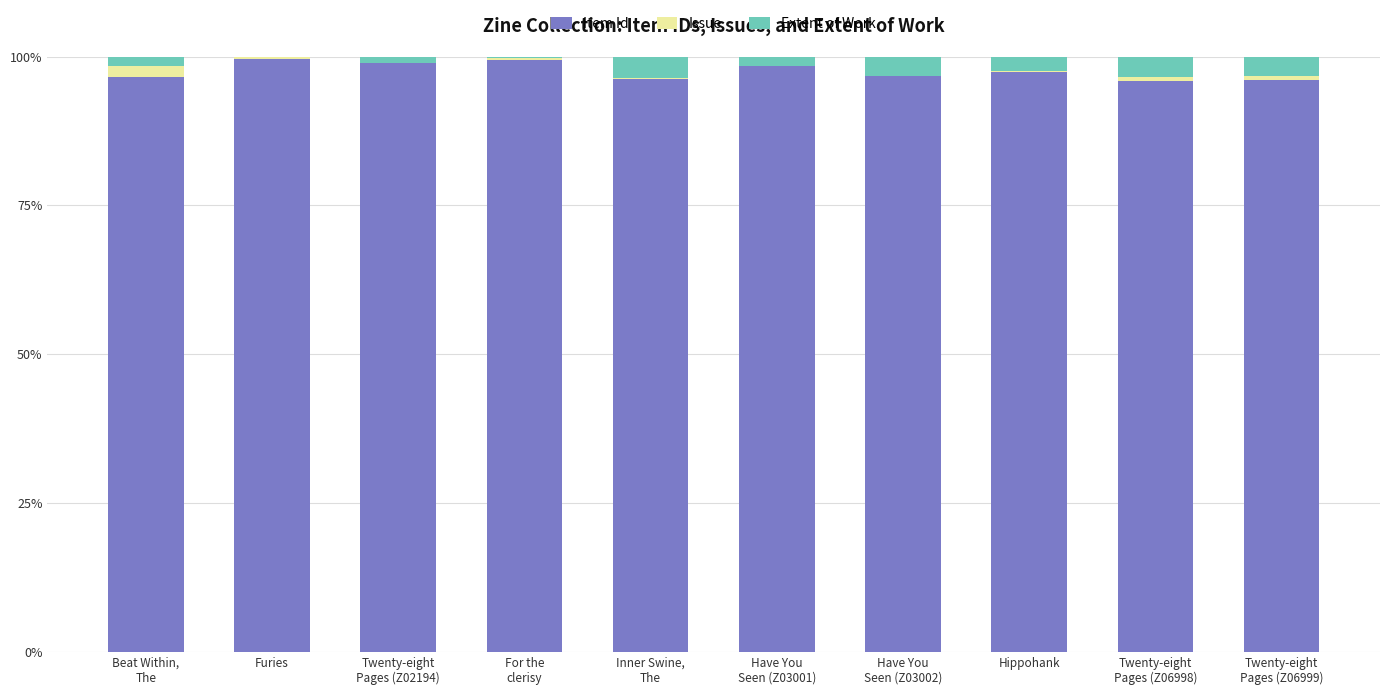

The Item Id series shows 99.6 at Furies. True or false?

True